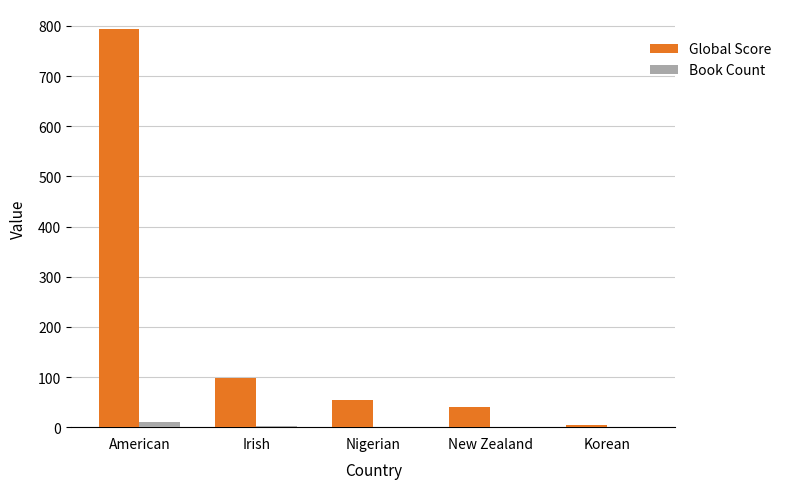

How many series are shown in this chart?

2